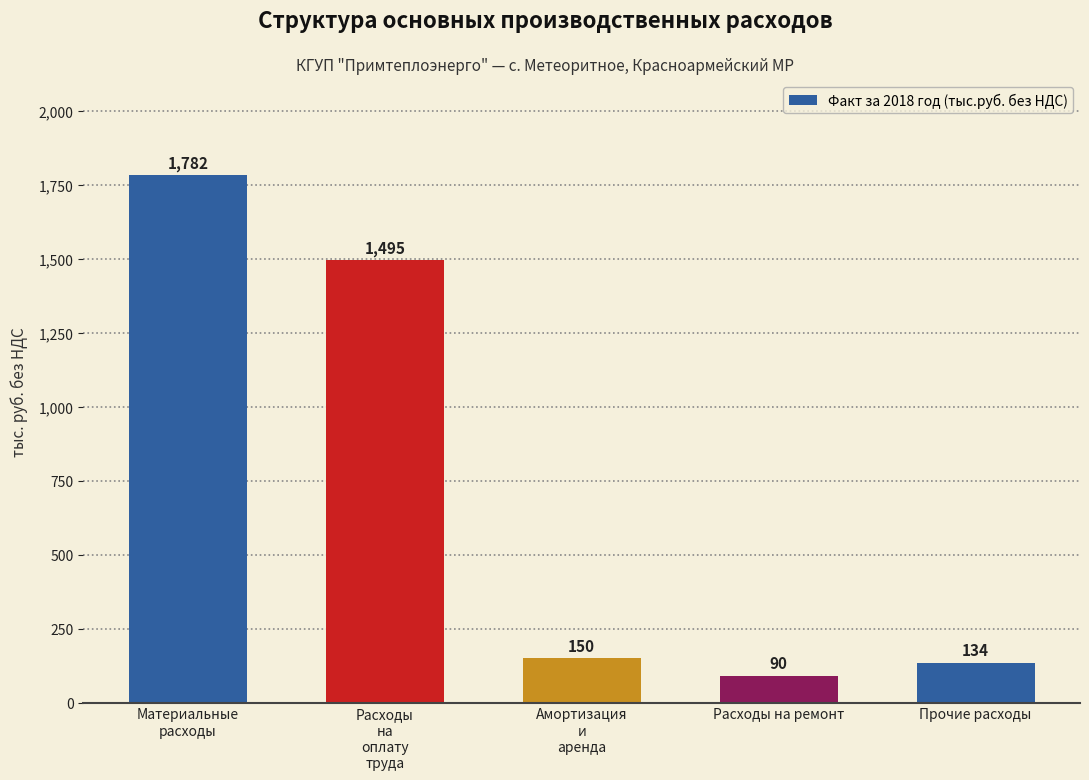

Read the value at Амортизация
и
аренда.

150.1